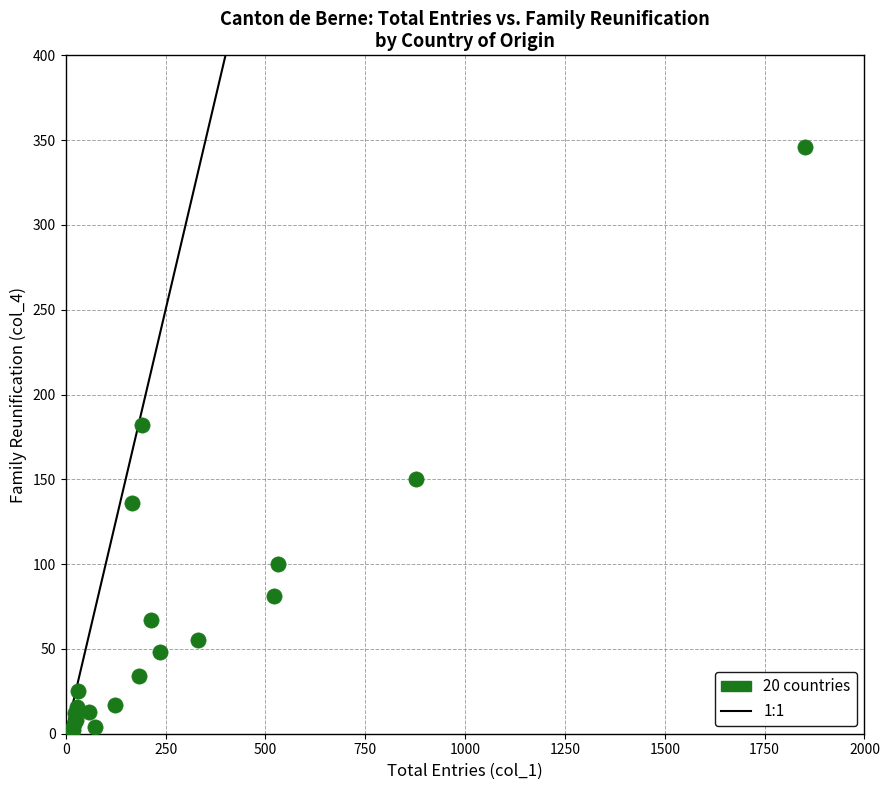

What Y value in the scatter plot is closest to 174?

182